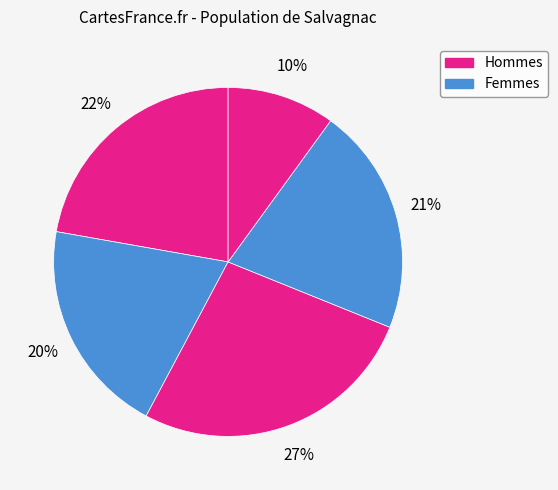

To the nearest percent, what is the average slice percentage?

20%